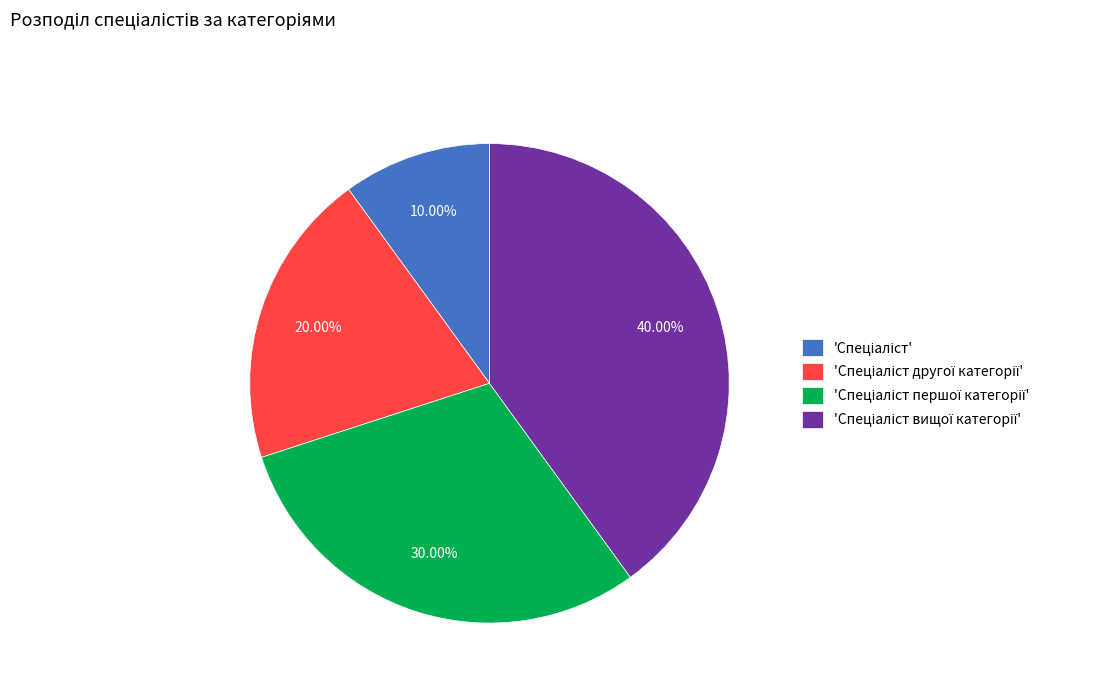

Is there any slice that represents more than half of the pie?

No